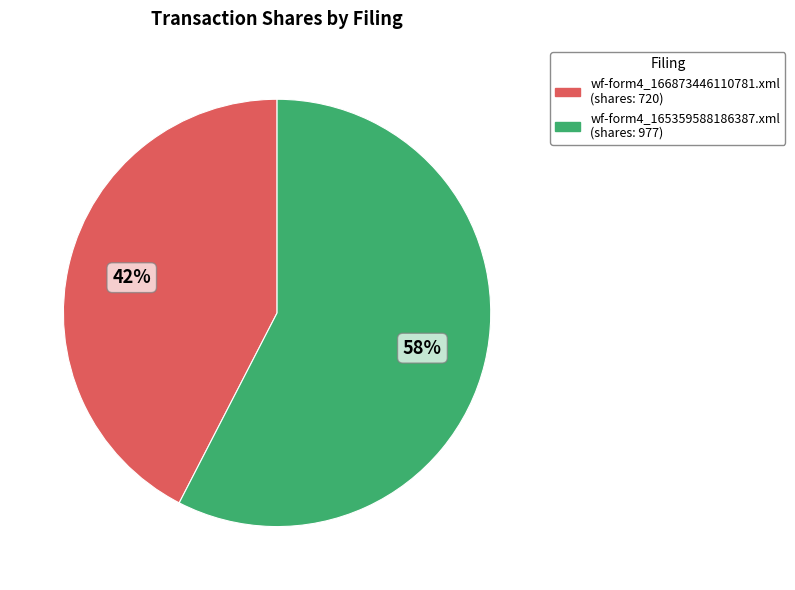

Count the number of slices in the pie.

2